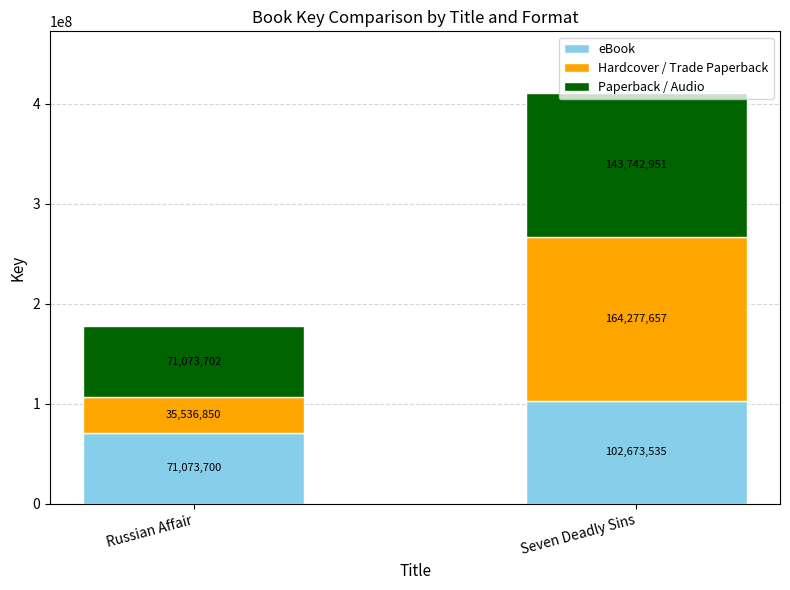

The eBook series shows 102673535 at Seven Deadly Sins. True or false?

True